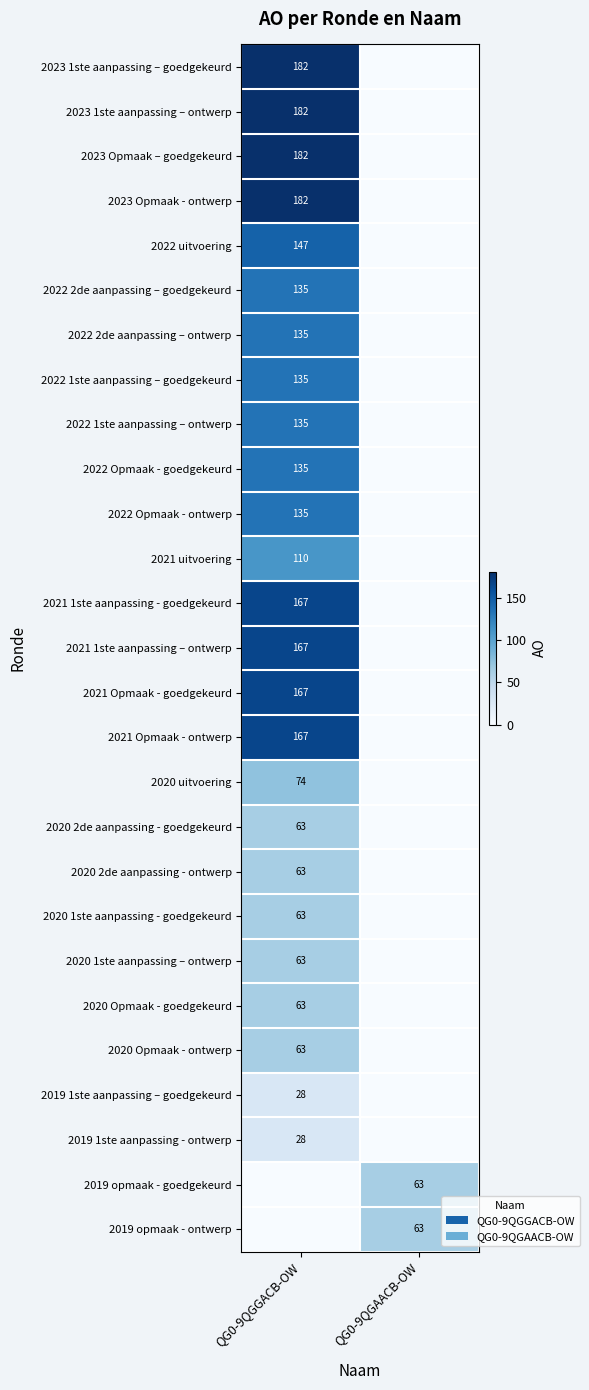

What is the difference between the highest and lowest values at QG0-9QGGACB-OW?

182